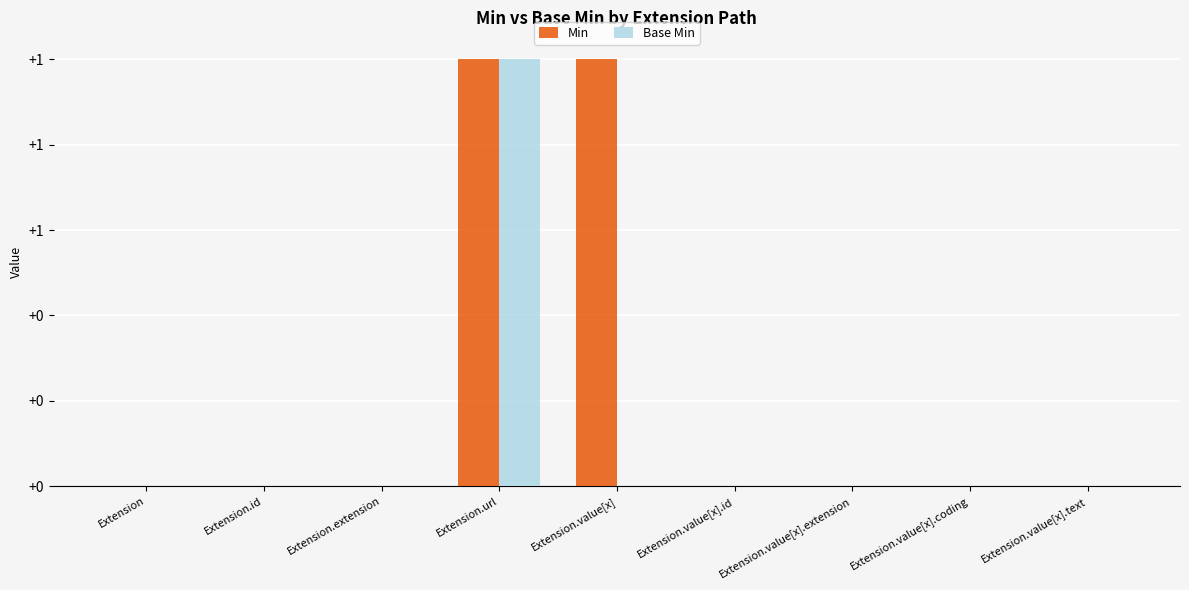

What are all the series names shown in the legend?

Min, Base Min